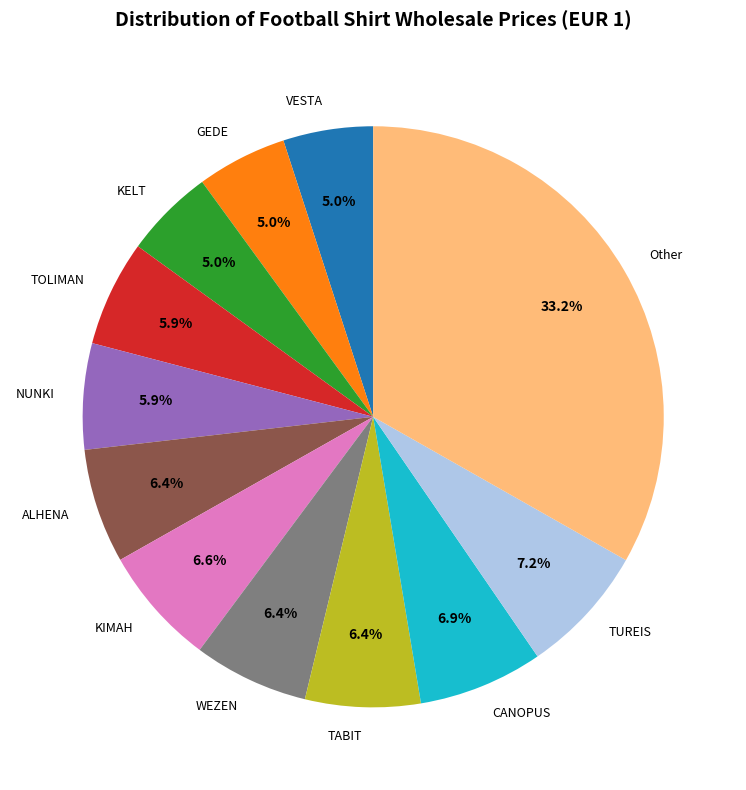

Is there a majority slice in this chart?

No